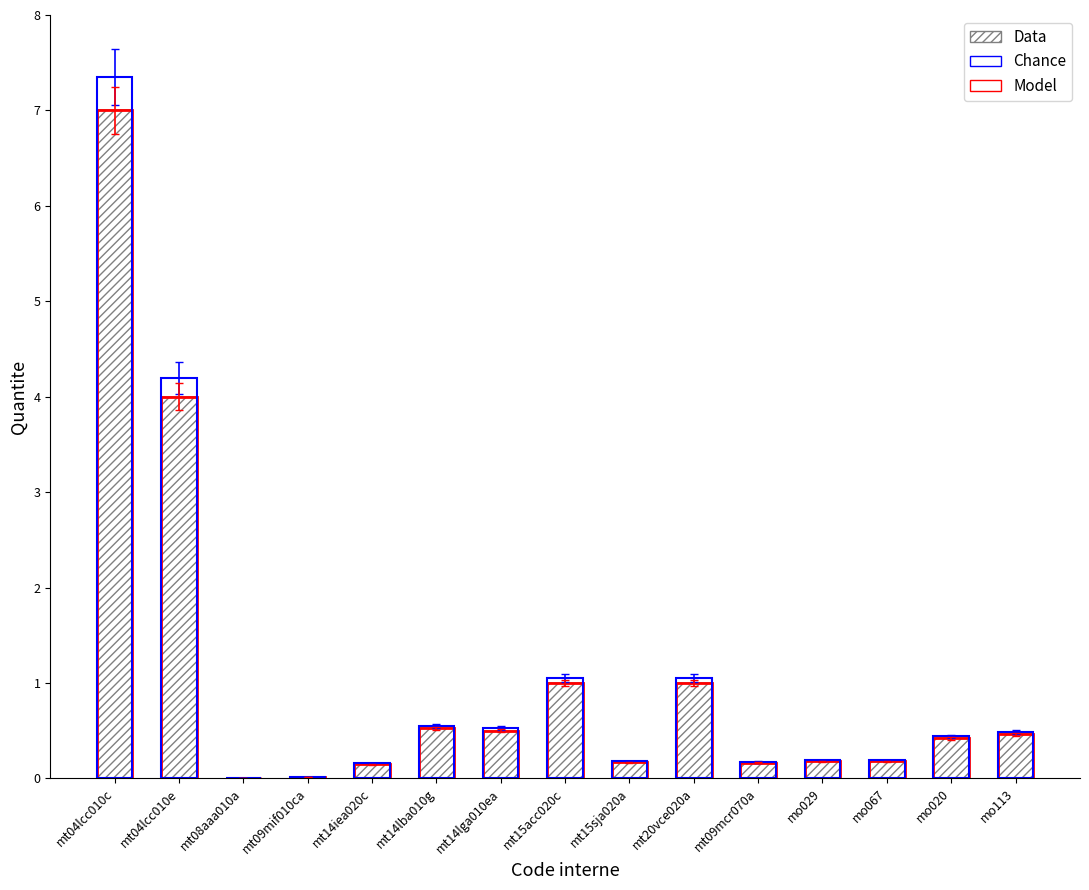

Rank the series by their maximum value, from lowest to highest.

Quantite (Data), Quantite (Model), Quantite (Chance)